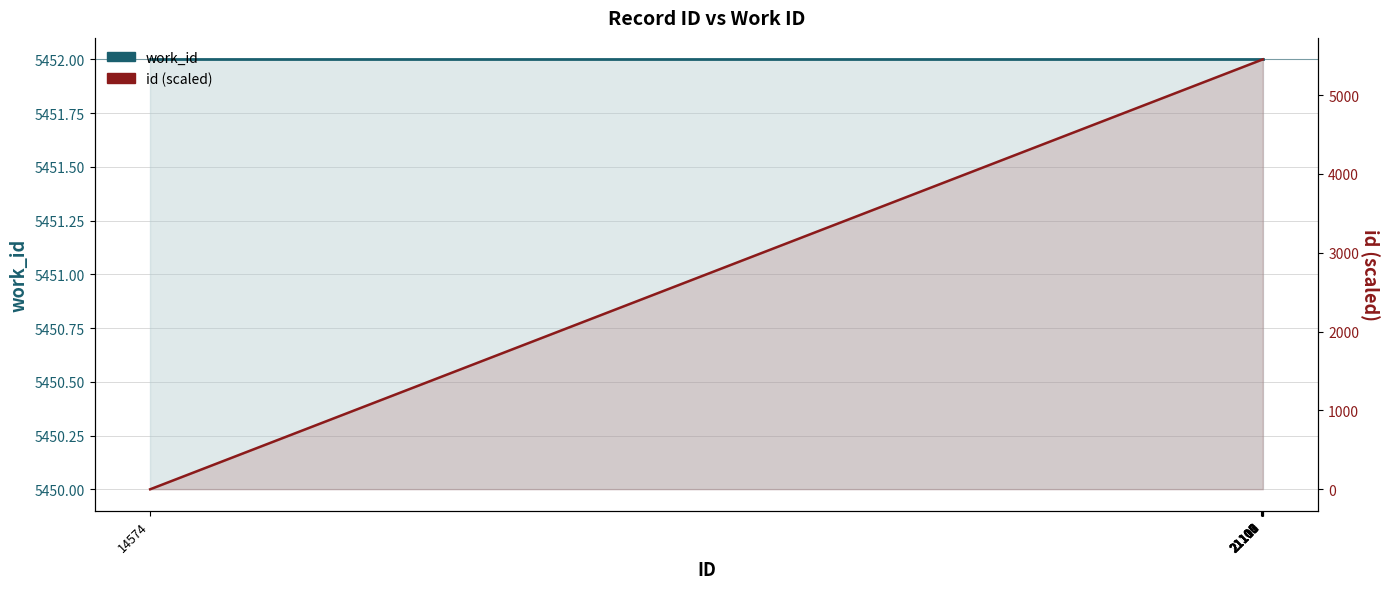

At which label does id (scaled) first exceed 5448?

21109